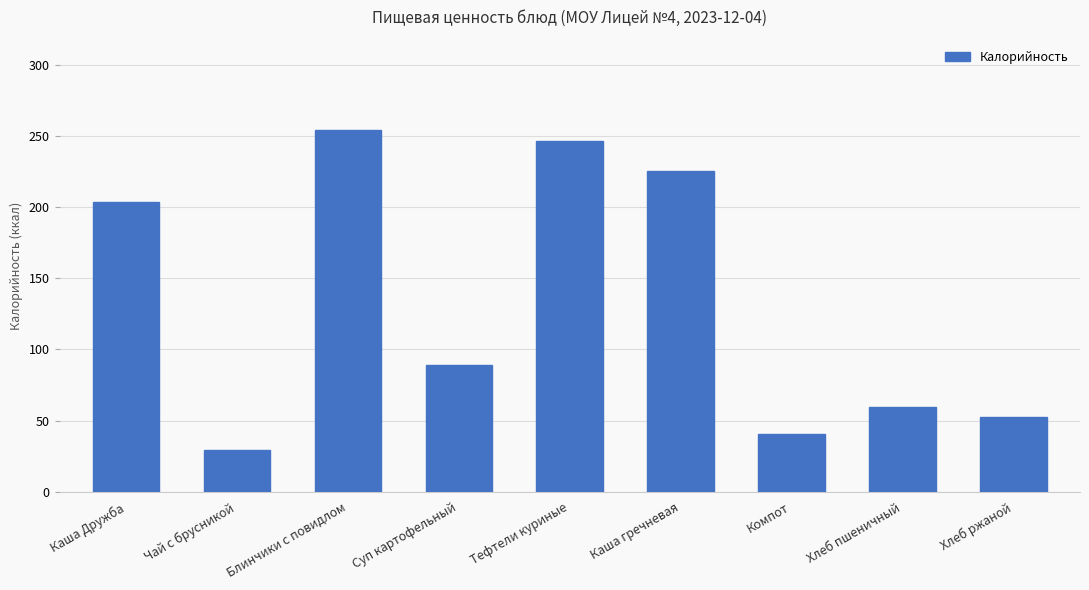

Where does the data first go above 89?

Каша Дружба